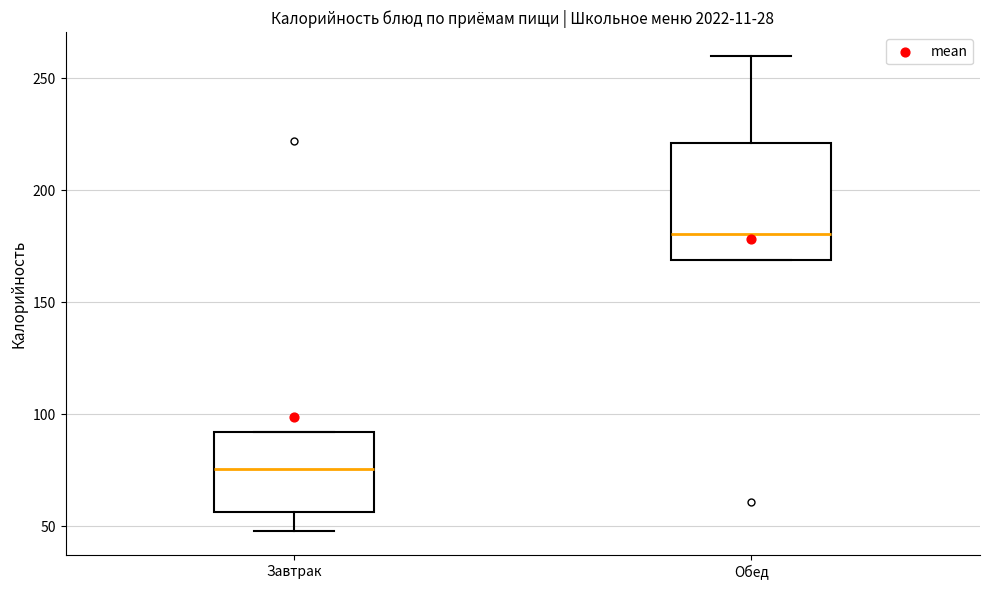

Which box is the tallest, from its lower edge to its upper edge?

Обед